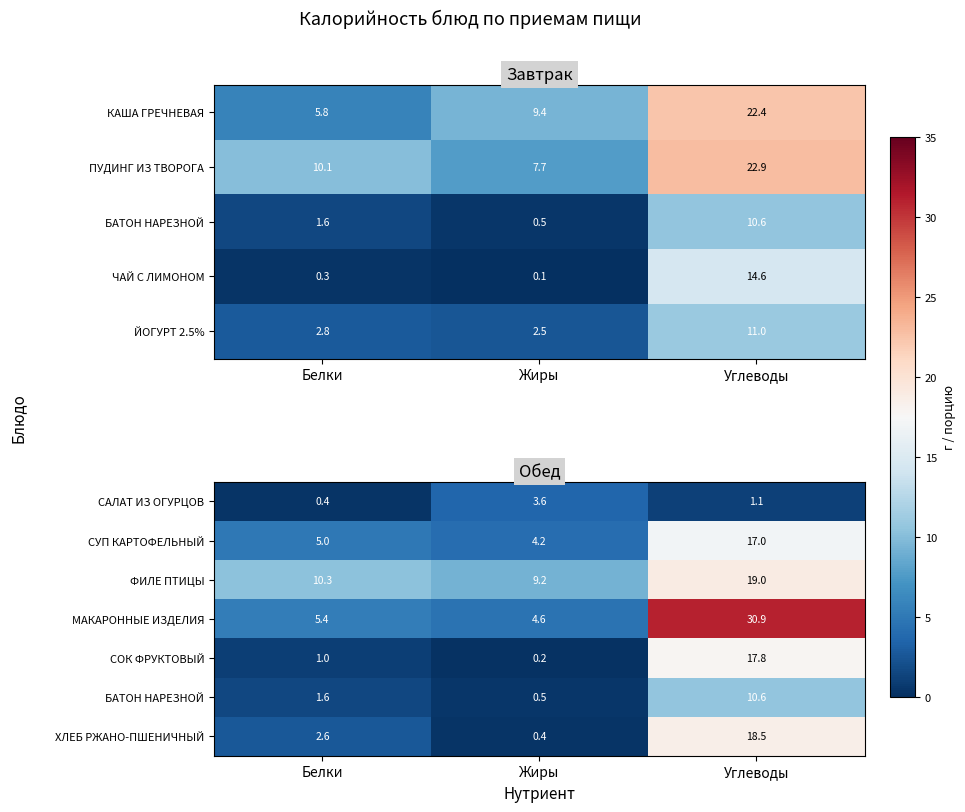

Rank the categories by СУП КАРТОФЕЛЬНЫЙ value from highest to lowest.

Углеводы, Белки, Жиры